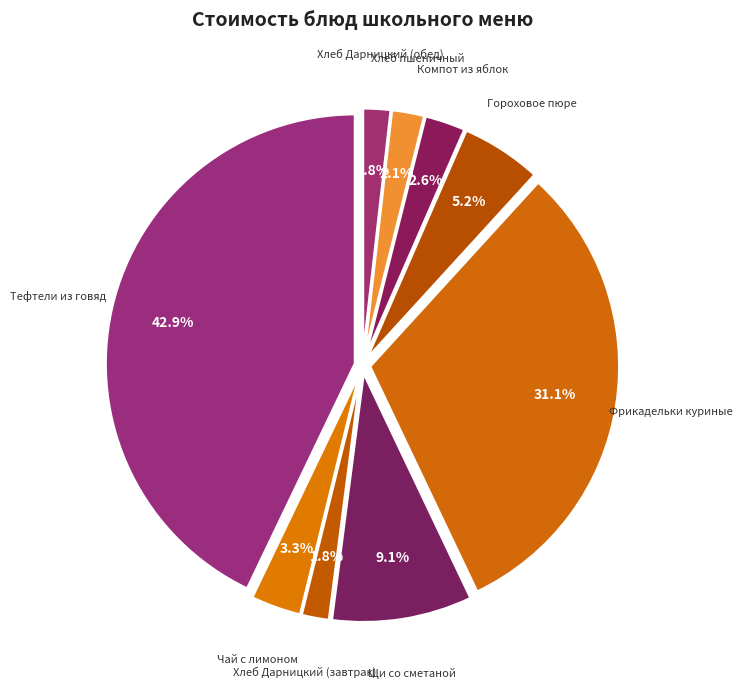

Is the sum of Хлеб Дарницкий (обед) and Чай с лимоном greater than half?

No